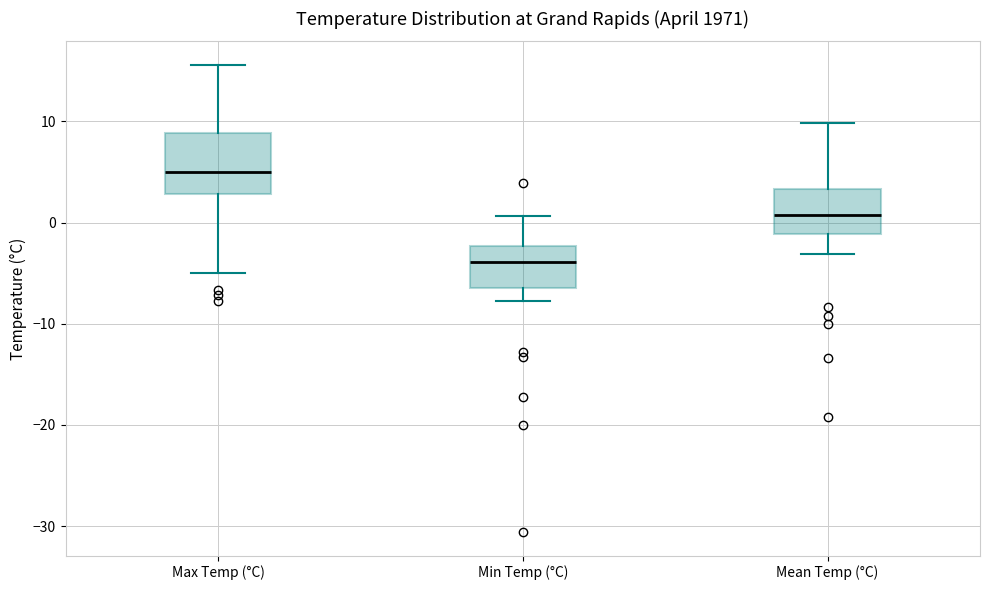

Reading left to right, read every box against the y-axis: the position of its median line, the range the box covers, and the ends of its whiskers. The values are not printed on the chart, so give them approximately, as read against the axis.

Max Temp (°C): median 5, box 3 to 9, whiskers -5 to 16
Min Temp (°C): median -4, box -6 to -2, whiskers -8 to 1
Mean Temp (°C): median 1, box -1 to 3, whiskers -3 to 10